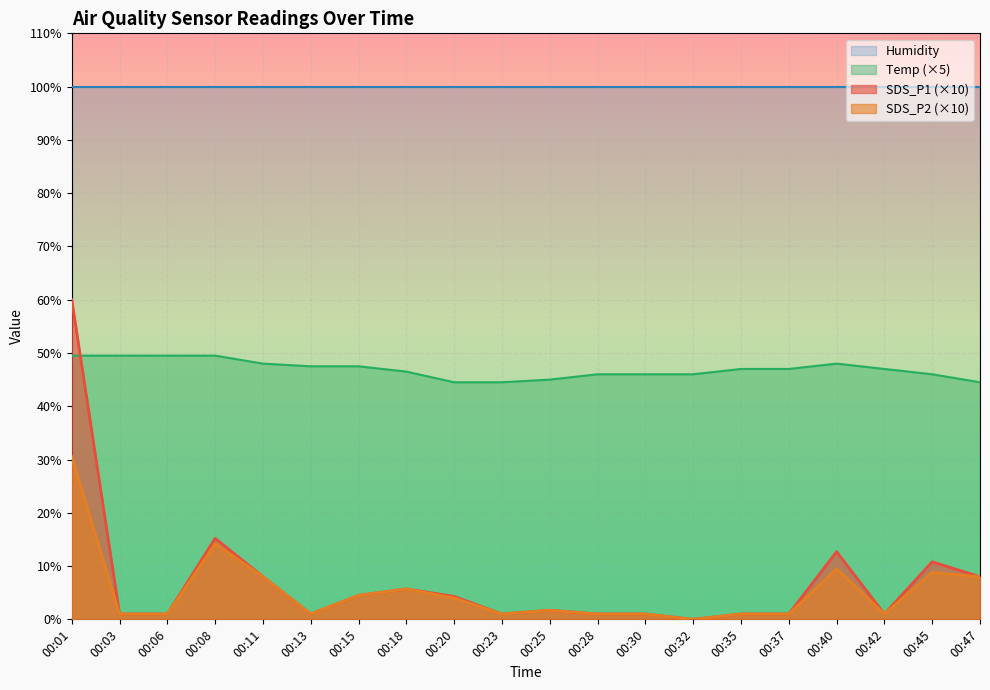

At which category is the sum across all series the highest?

00:01